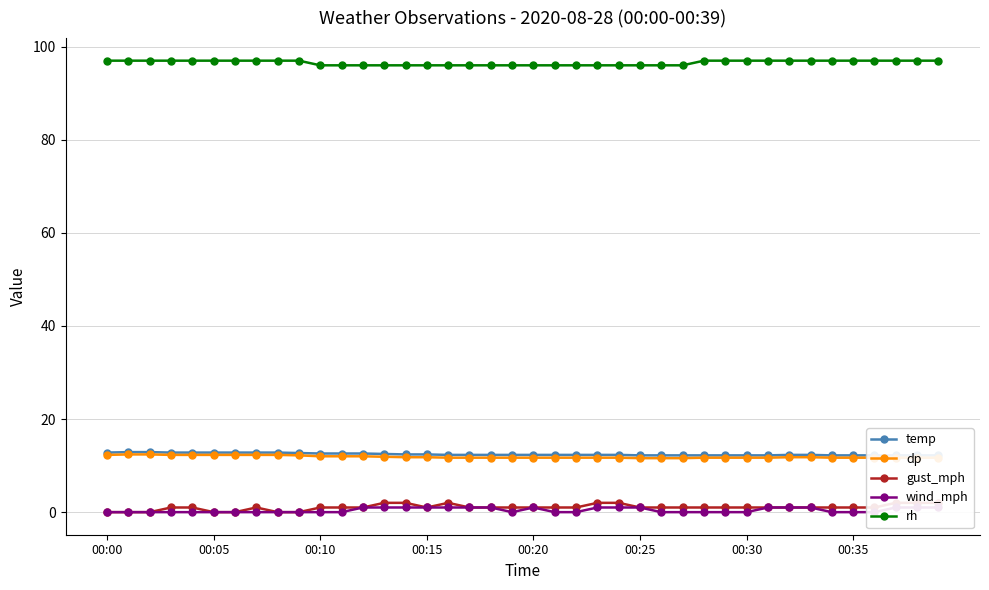

True or false: dp and rh intersect in this chart.

False